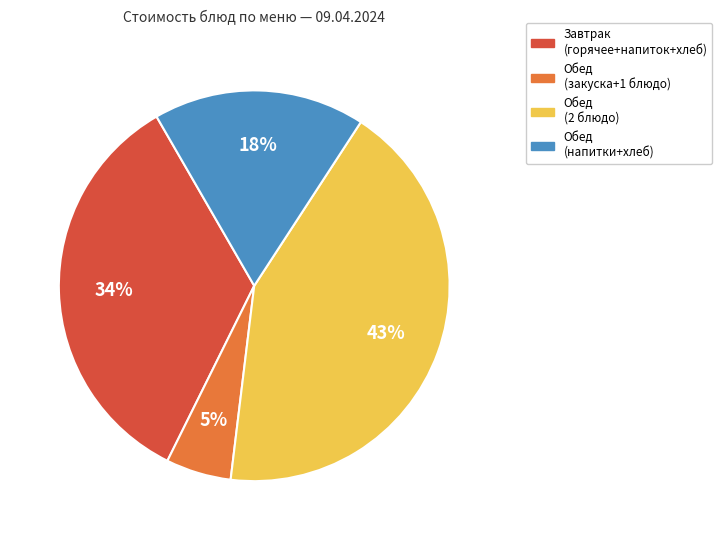

To the nearest percent, what is the average slice percentage?

25%